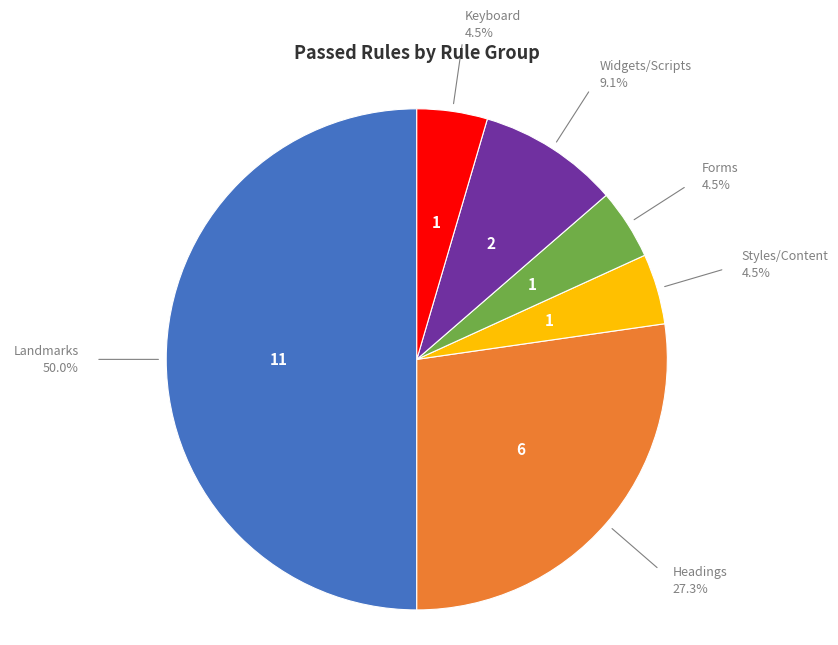

Count the number of slices in the pie.

6